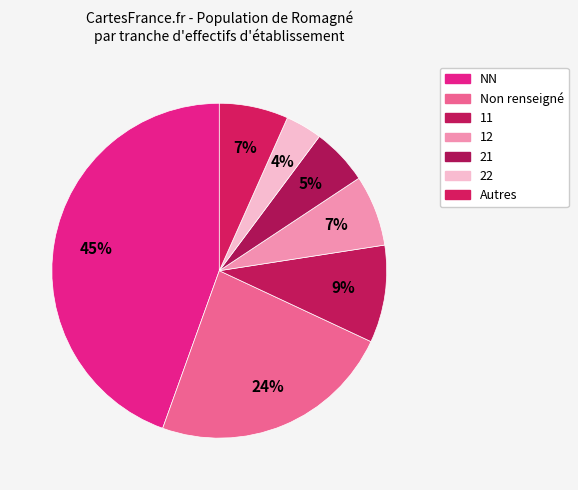

How many slices are in this pie chart?

7